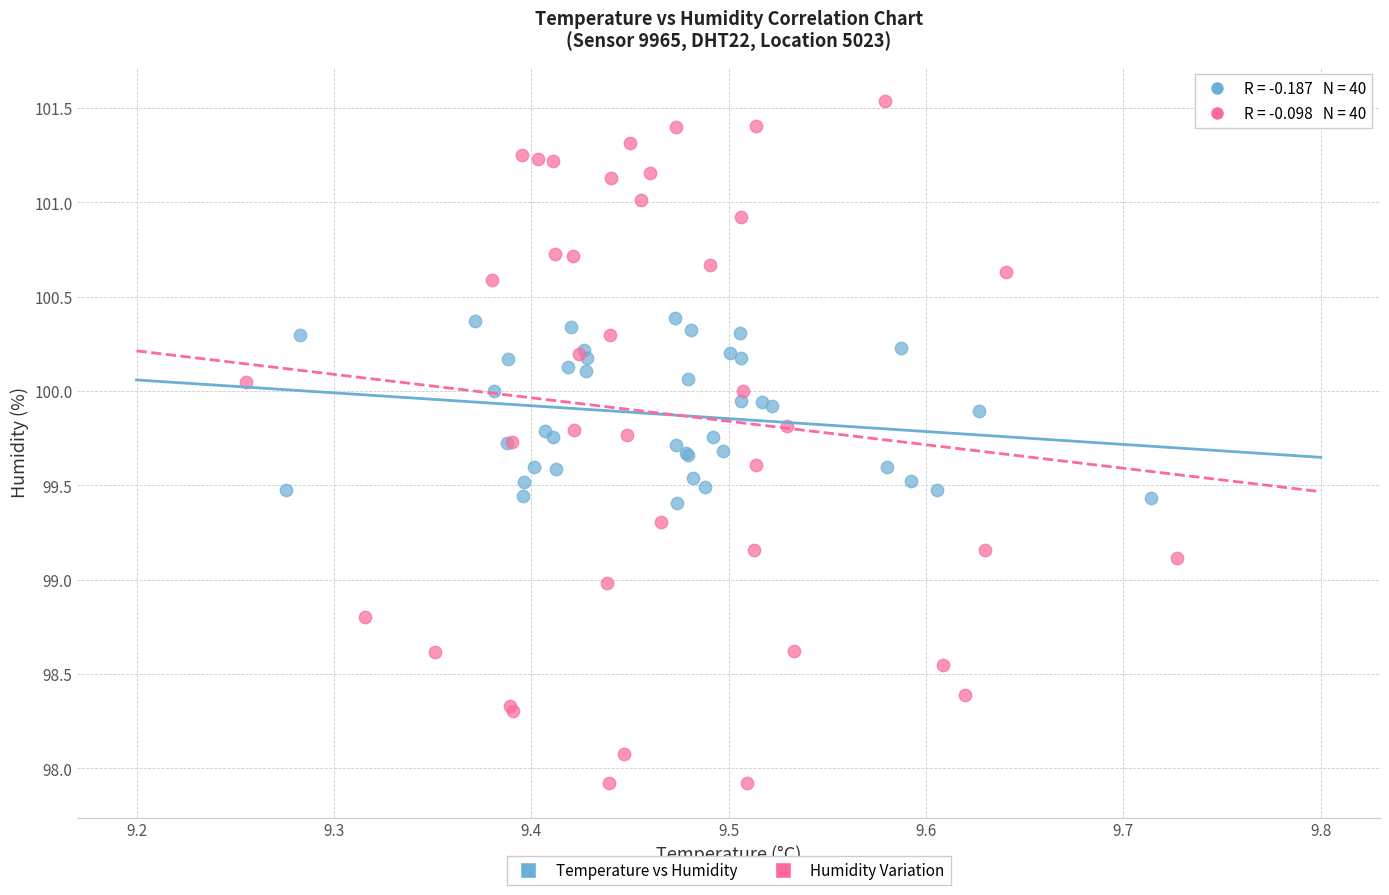

Which series contains the highest Y value?

Humidity Variation